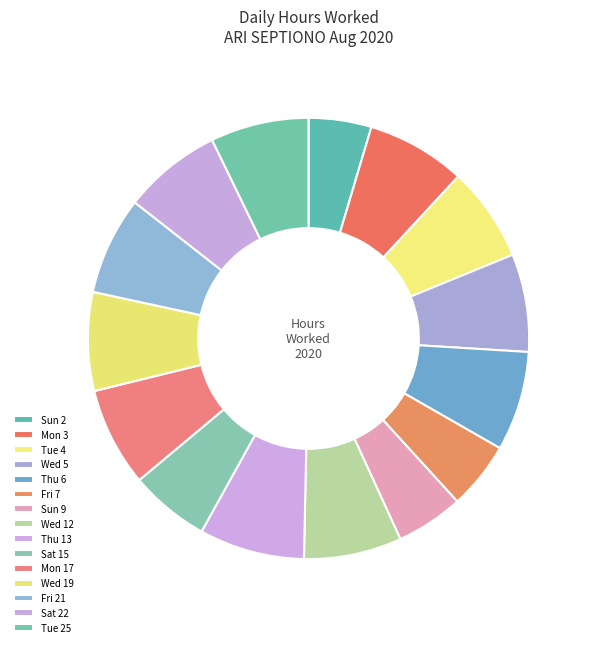

Which slice is the largest?

Thu 13